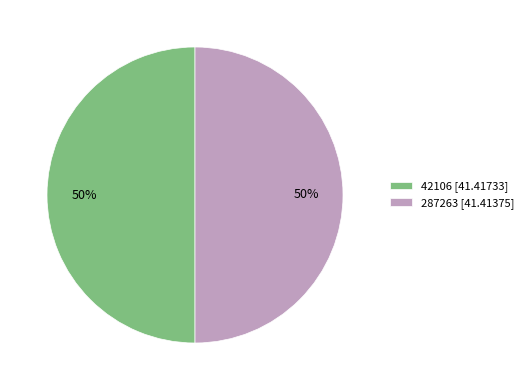

True or false: 287263 accounts for 50% of the total.

True